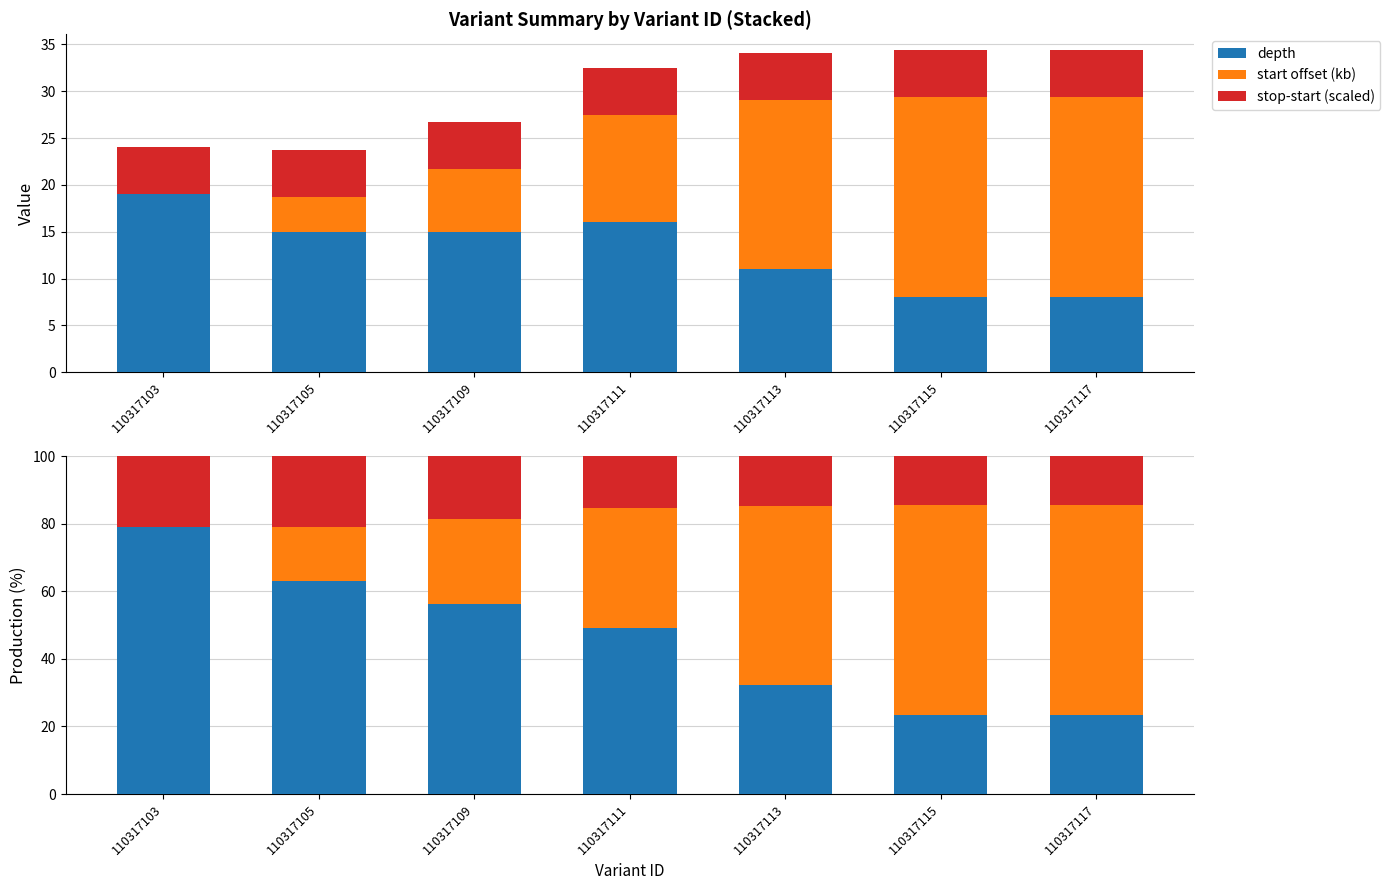

Where does the depth series first go above 49?

110317103